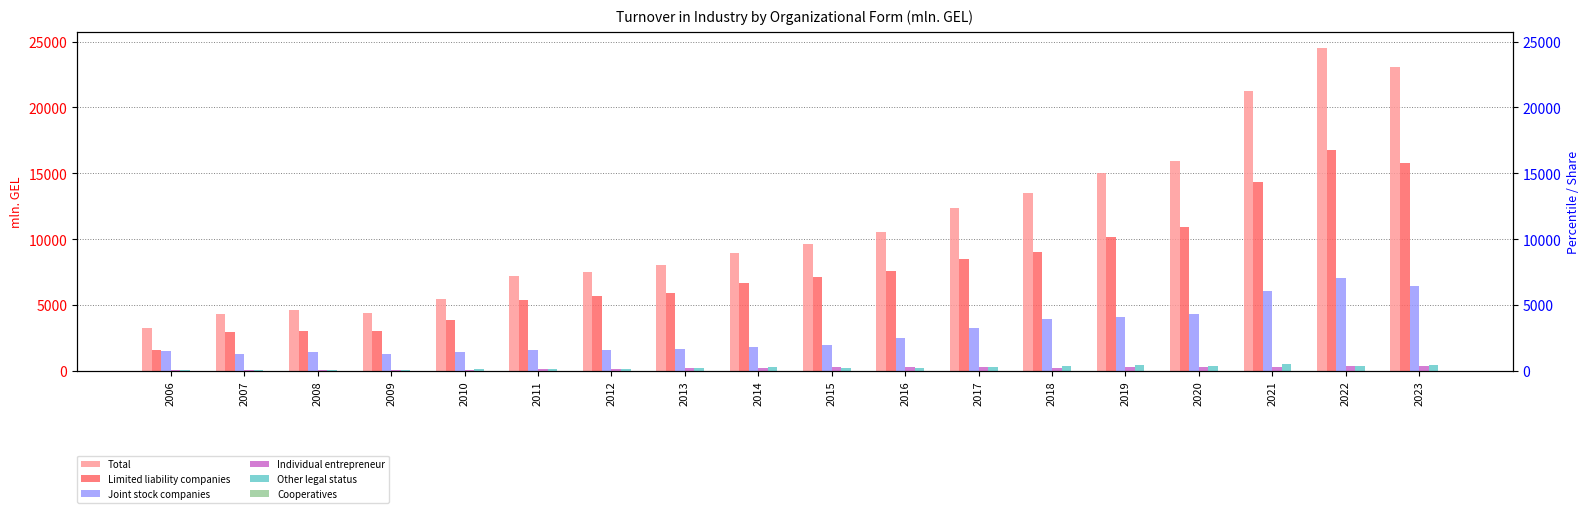

What is the difference between the Individual entrepreneur values at 2014 and 2020?

18.0